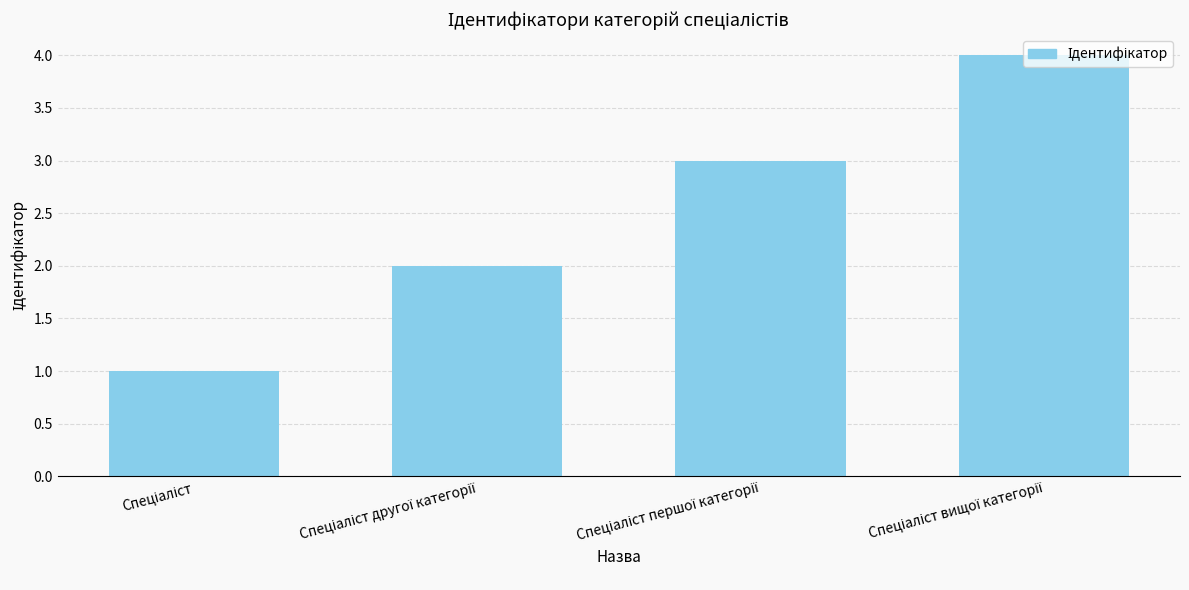

What is the greatest value displayed?

4